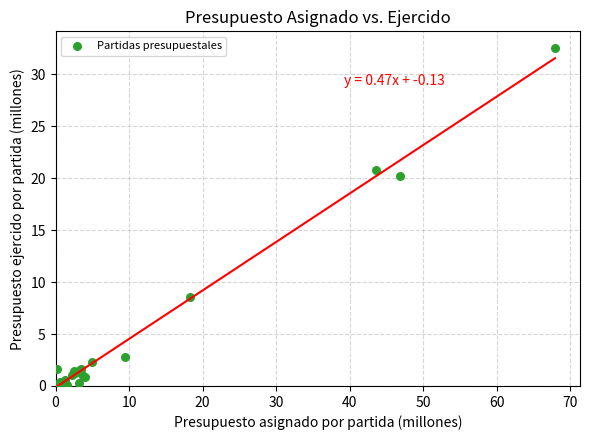

What Y value in the scatter plot is closest to 16?

20.2